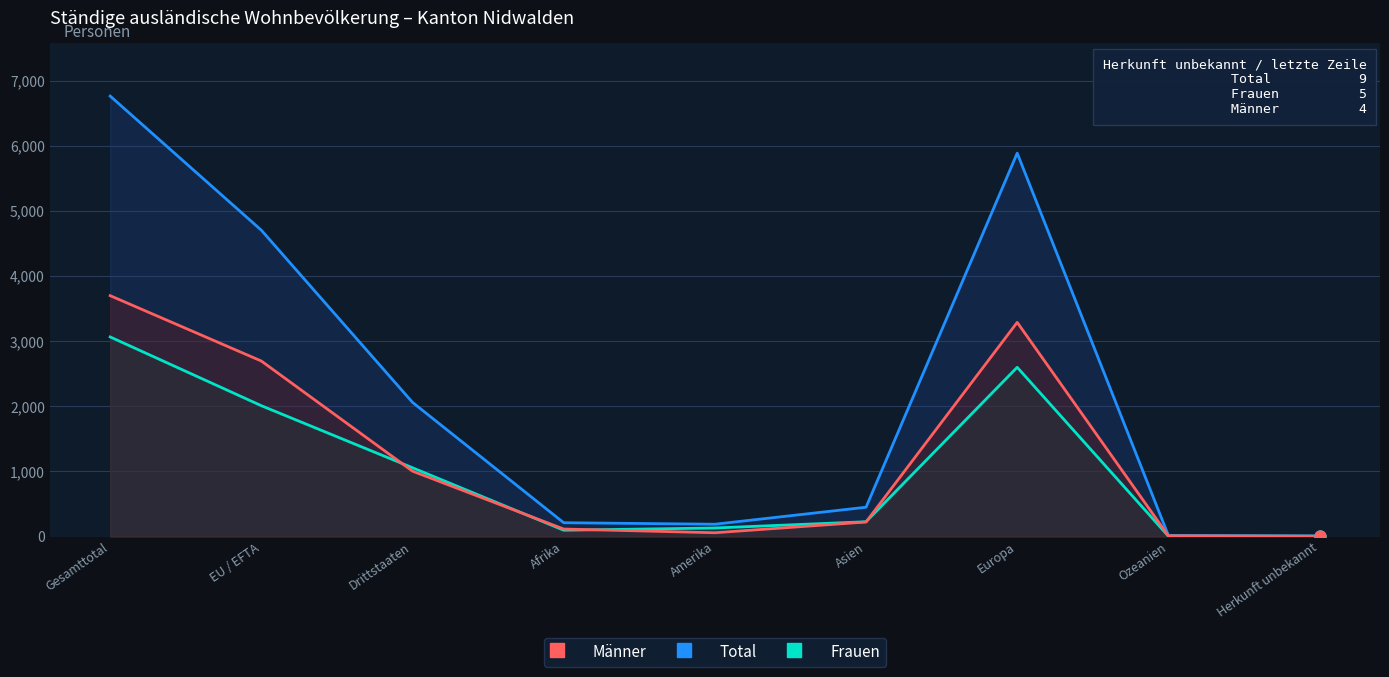

At how many categories does at least one series exceed 5475?

2